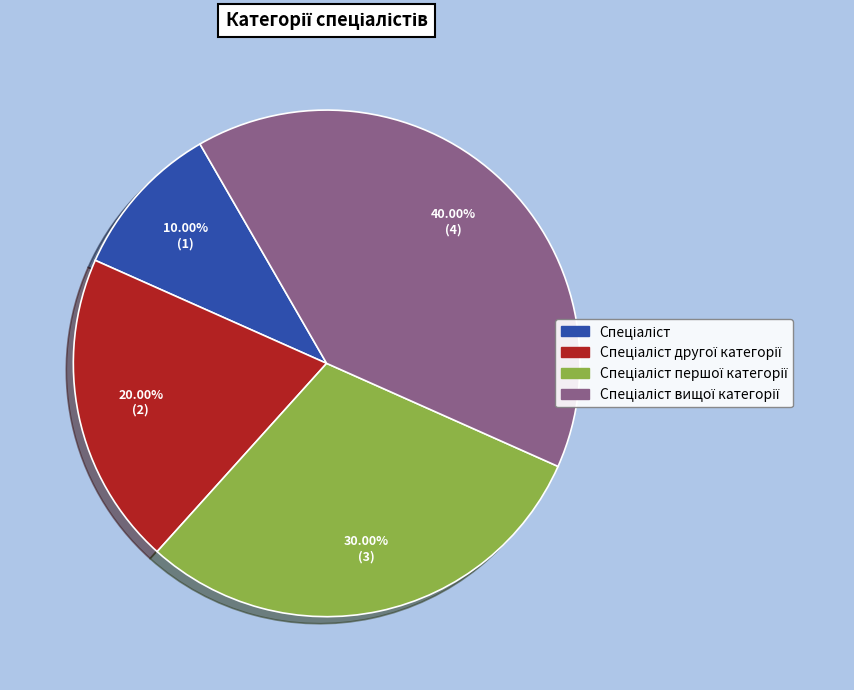

Does any single category account for the majority?

No